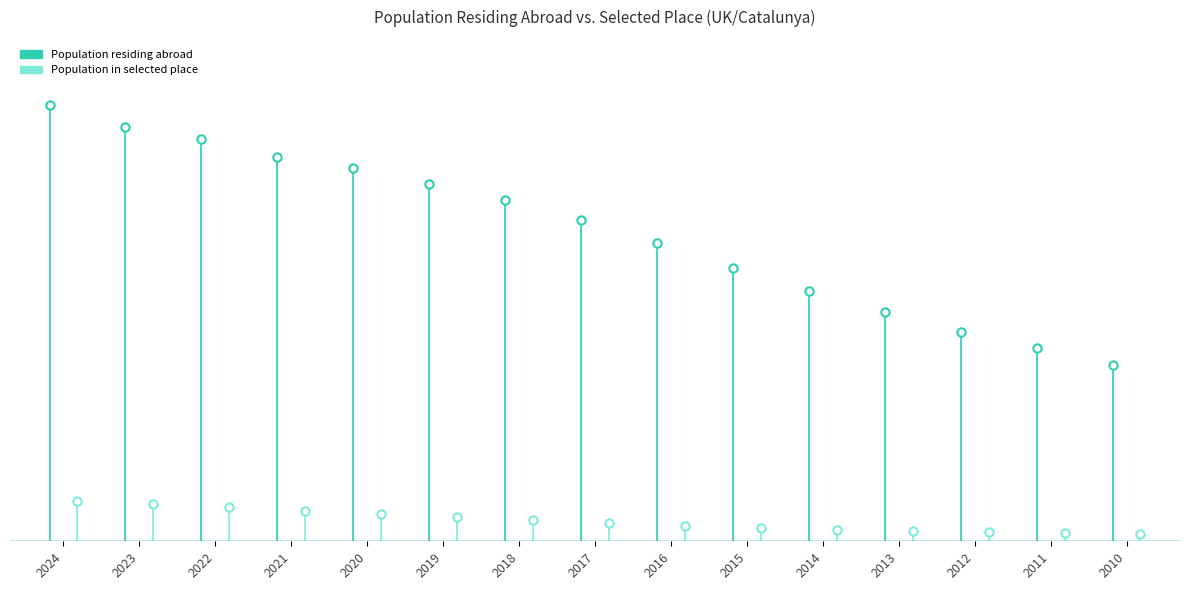

How many data points in Population in selected place are less than 35277?

1